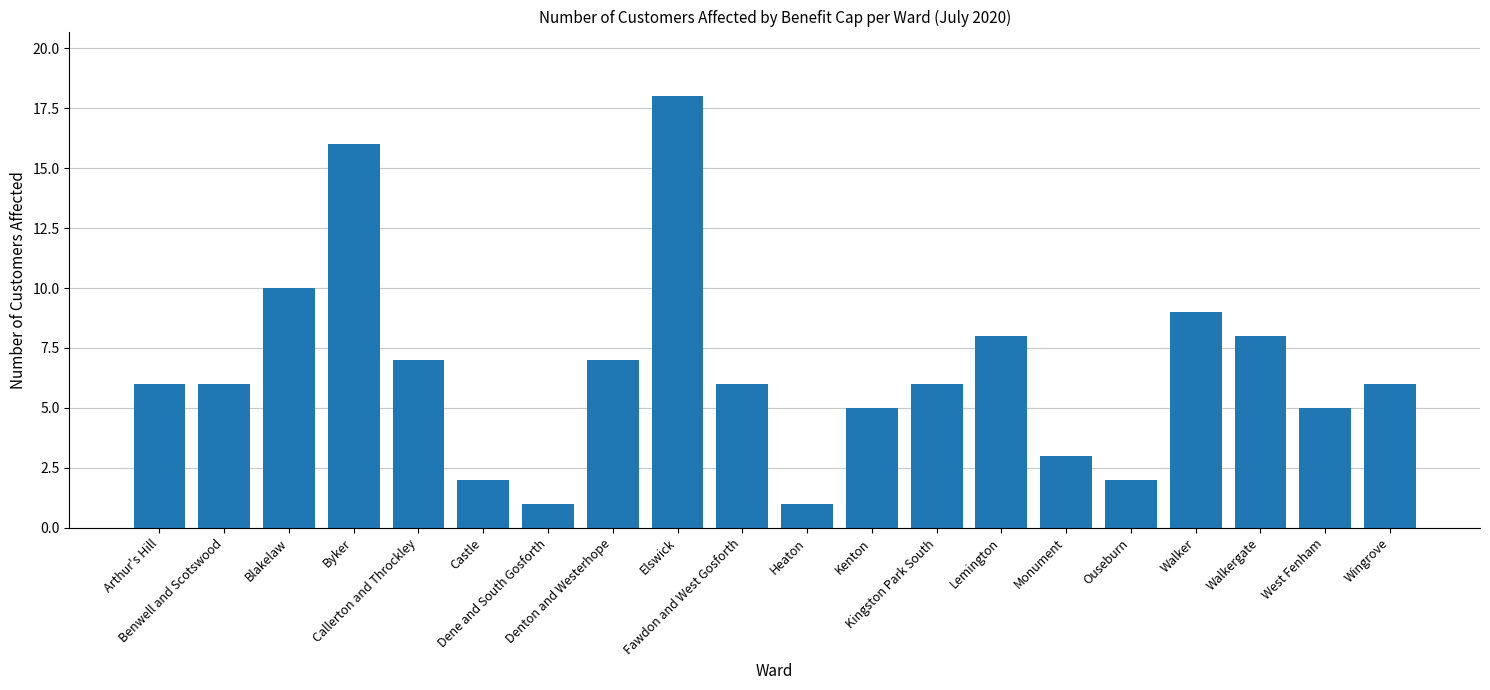

Approximately how many times larger is the value at Benwell and Scotswood compared to Castle?

3.0